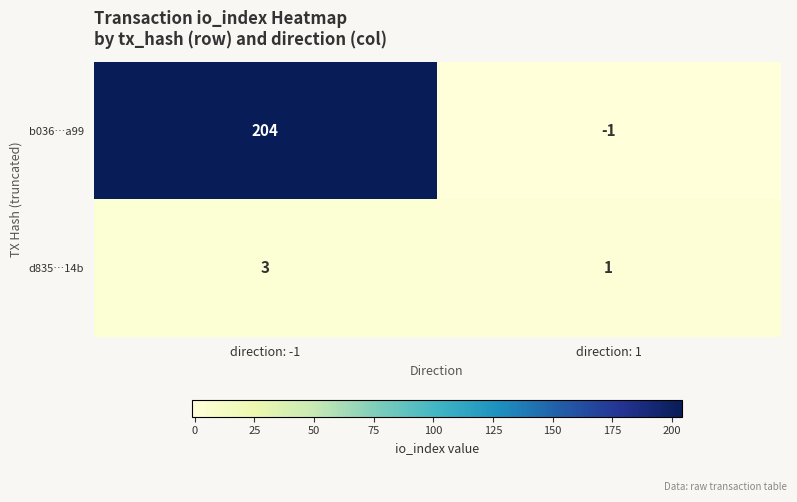

What is the sum of the b036…a99 values at direction: 1 and direction: -1?

203